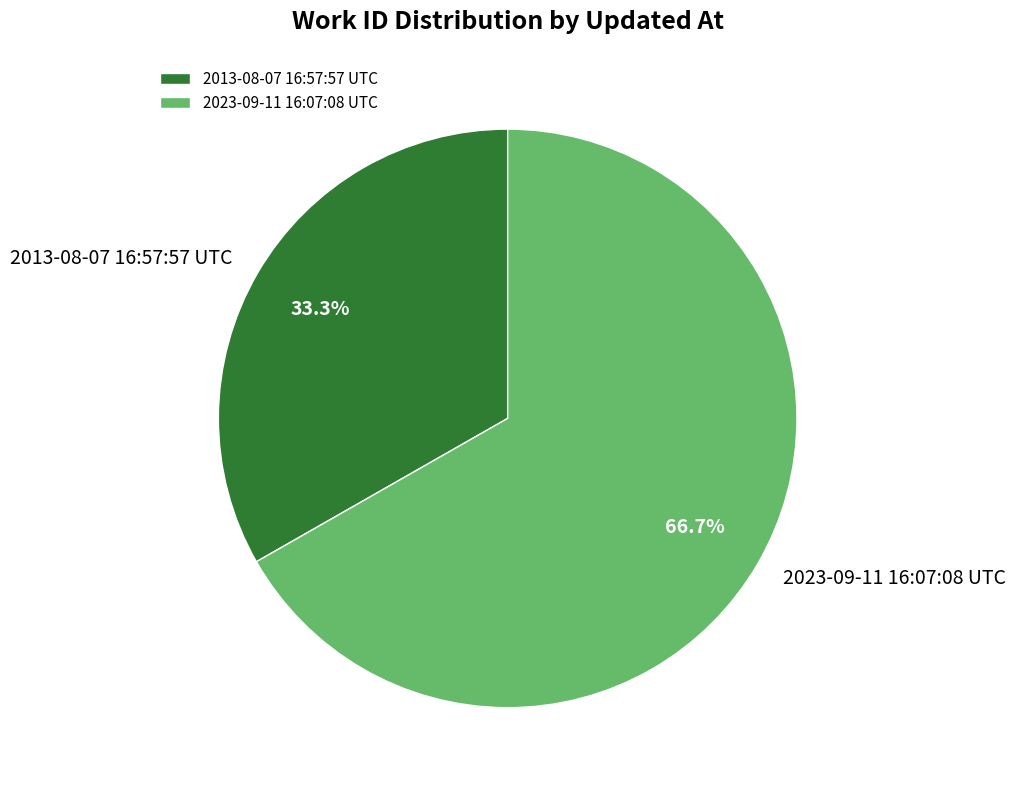

Is 2013-08-07 16:57:57 UTC the majority of the pie?

No